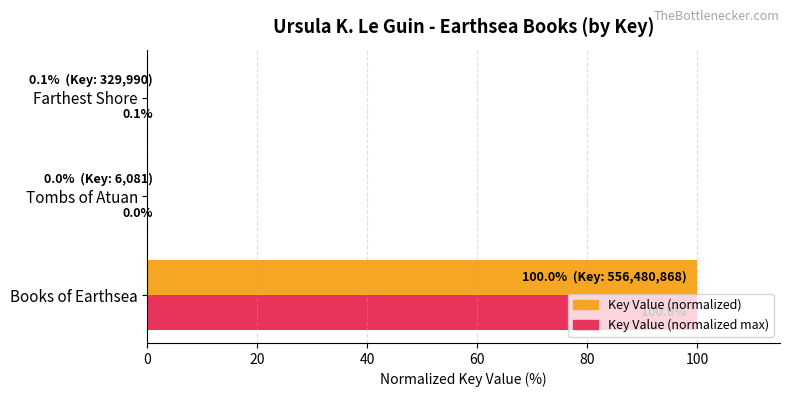

The Key Value (normalized) series shows 100.0 at Books of Earthsea. True or false?

True